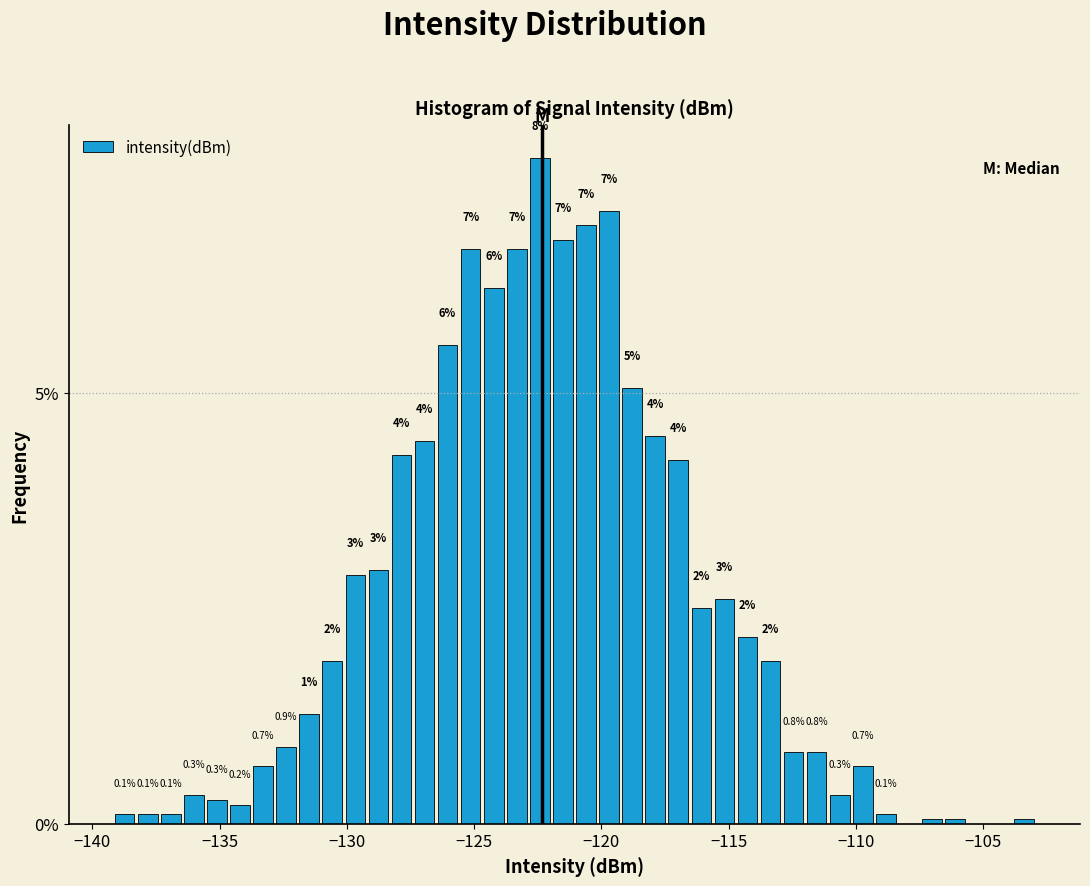

Around what value on the x-axis is the tallest bar? Give the approximate position of its centre, as read against the axis.

-122.5